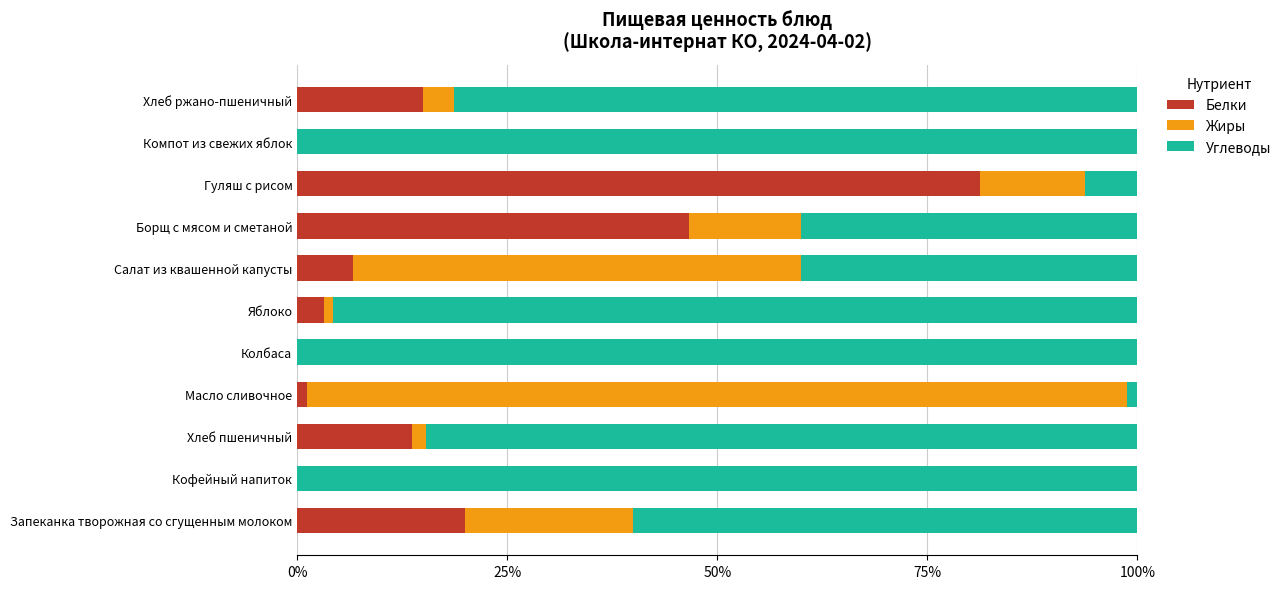

Is it true that Белки equals -54.4 at Колбаса?

False